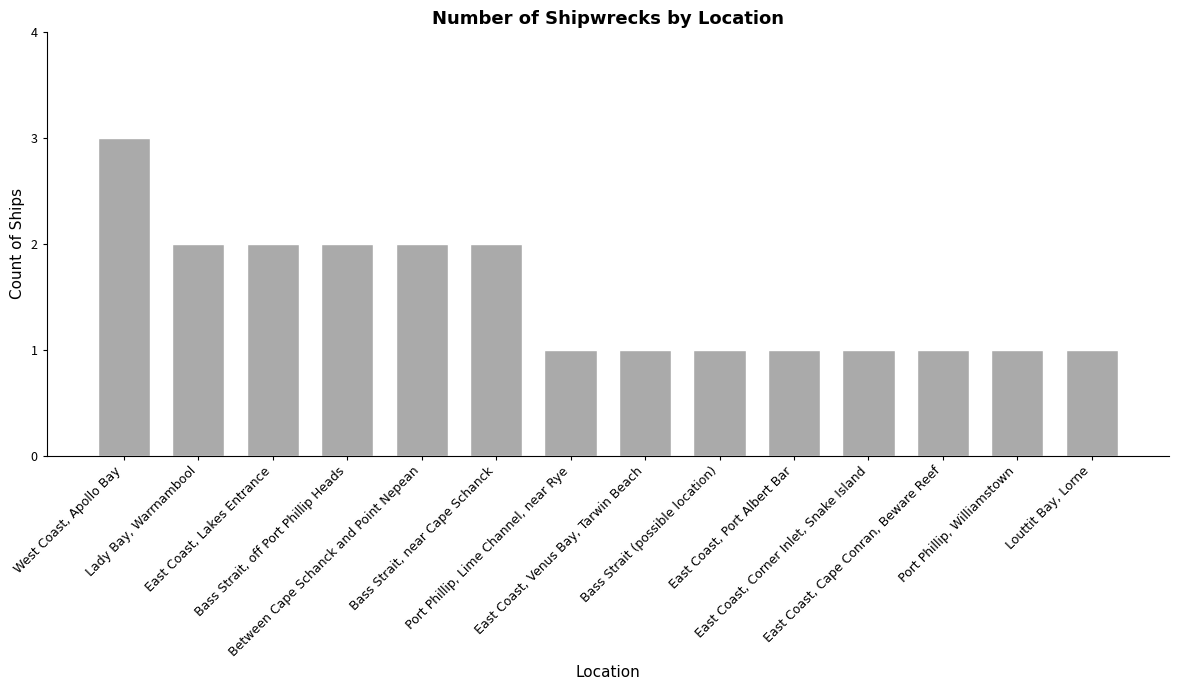

Reading left to right, what are all the values shown in this chart?

3	2	2	2	2	2	1	1	1	1	1	1	1	1